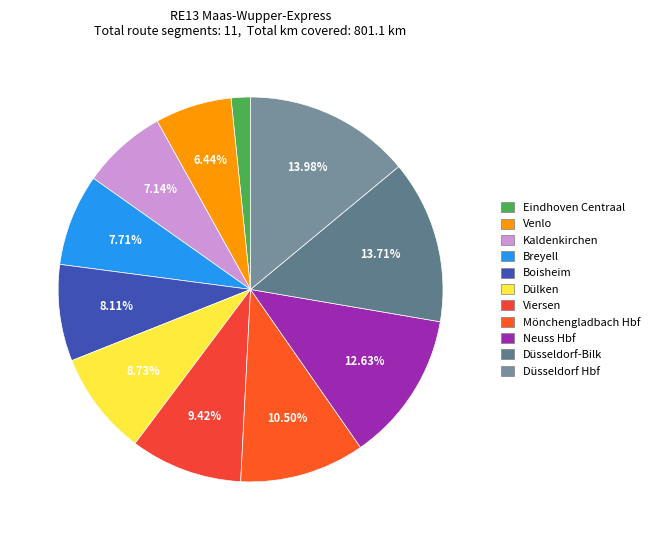

Which category has the smallest portion of the pie?

Eindhoven Centraal